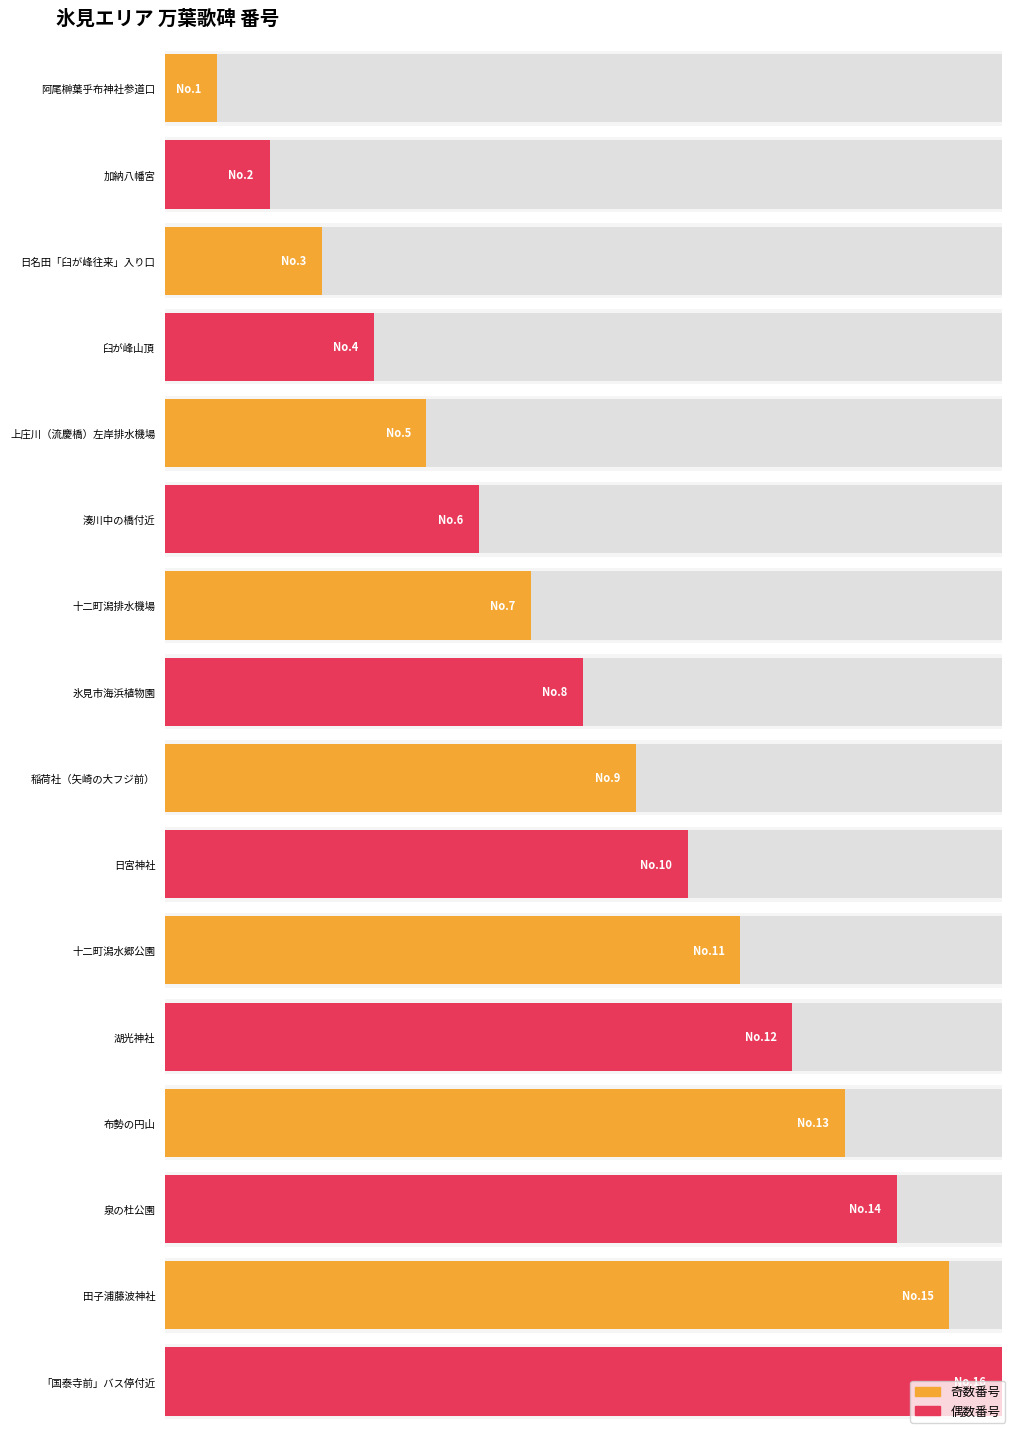

Is it true that the value at 泉の杜公園 is 3?

False